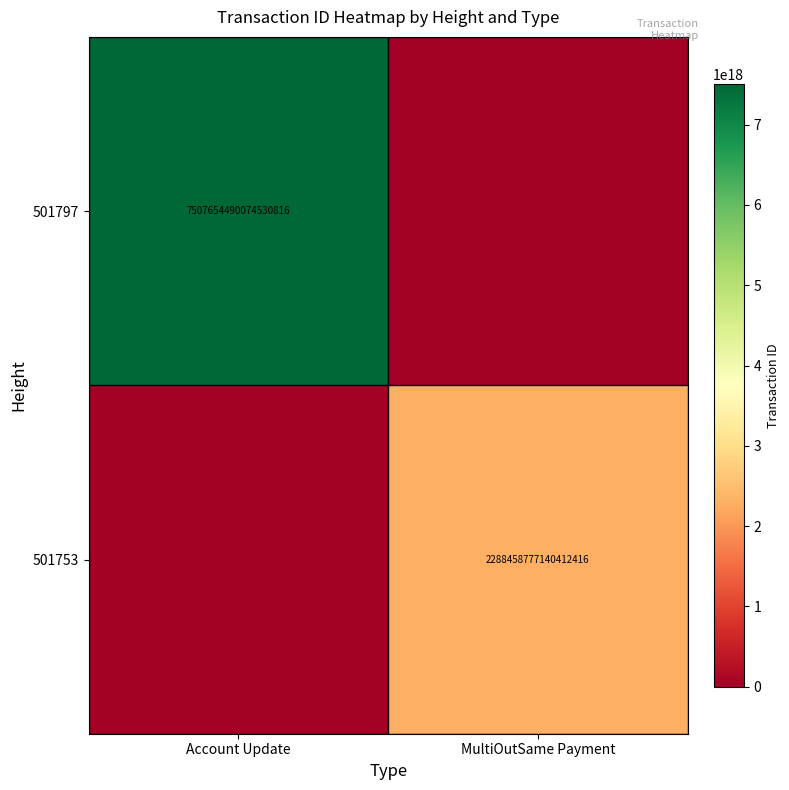

Is the value of 501797 at Account Update greater than the value of 501753 at MultiOutSame Payment?

Yes